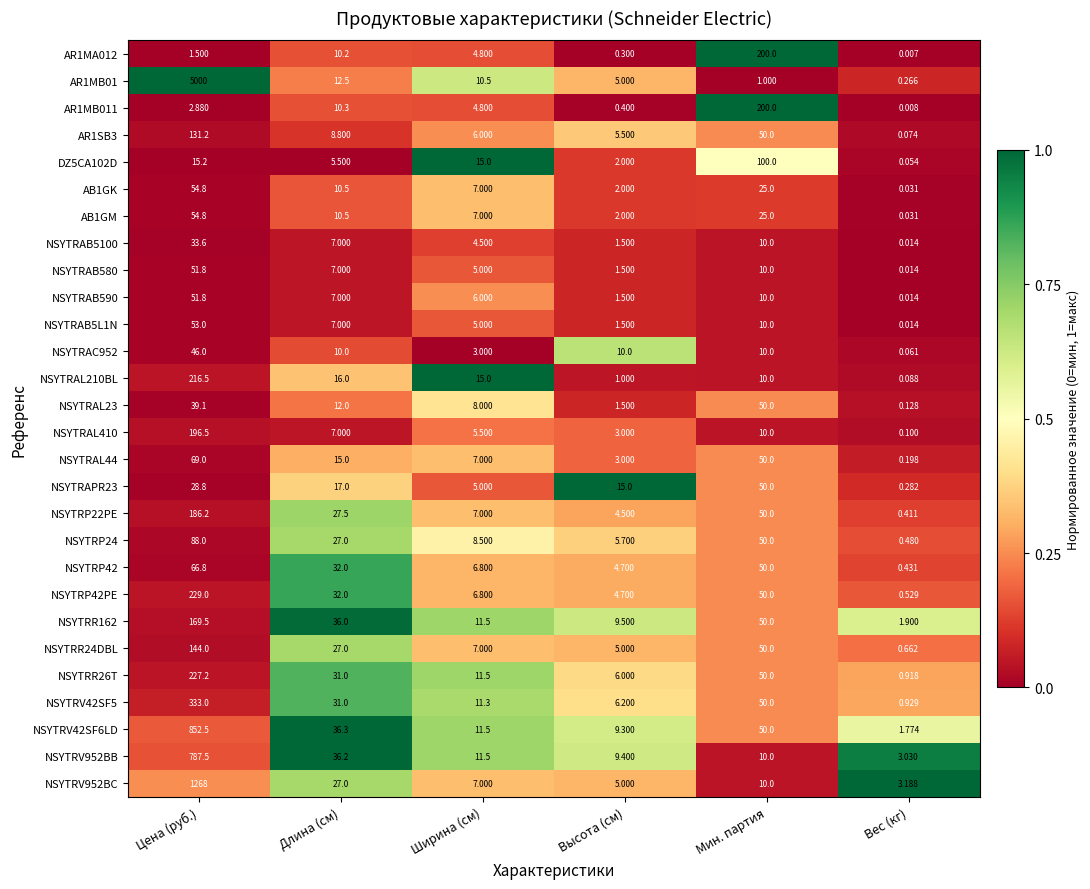

What is the total value across all series at Ширина (см)?

219.5